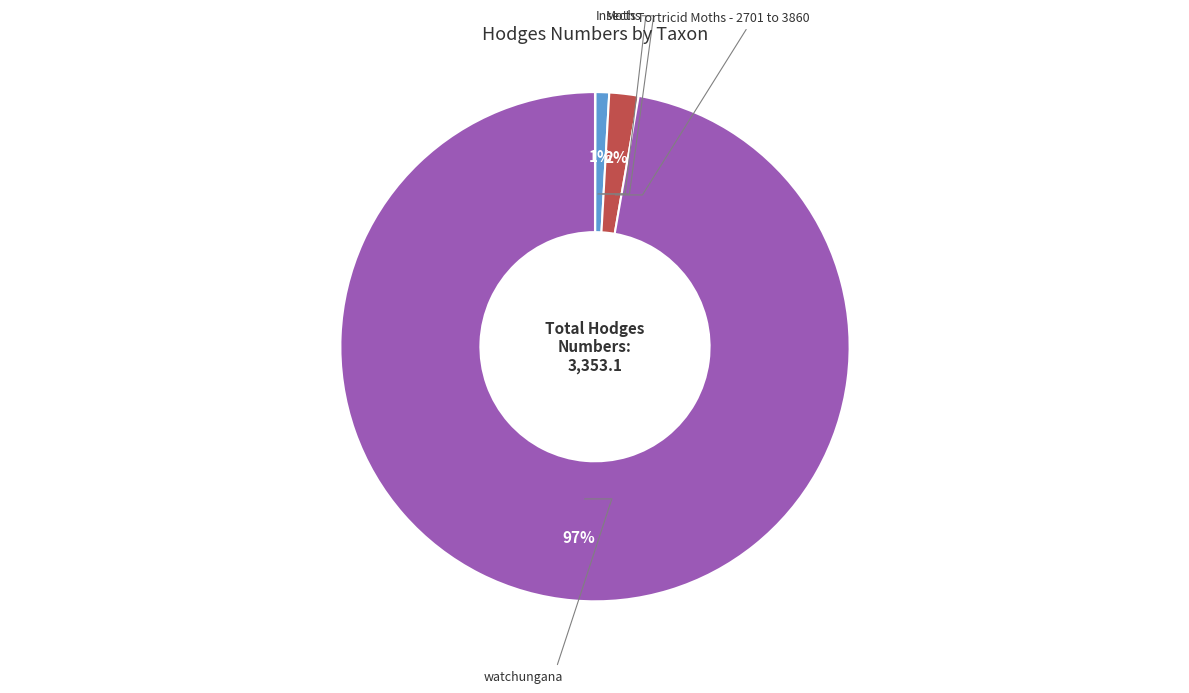

To the nearest percent, what portion does Moths represent?

1%